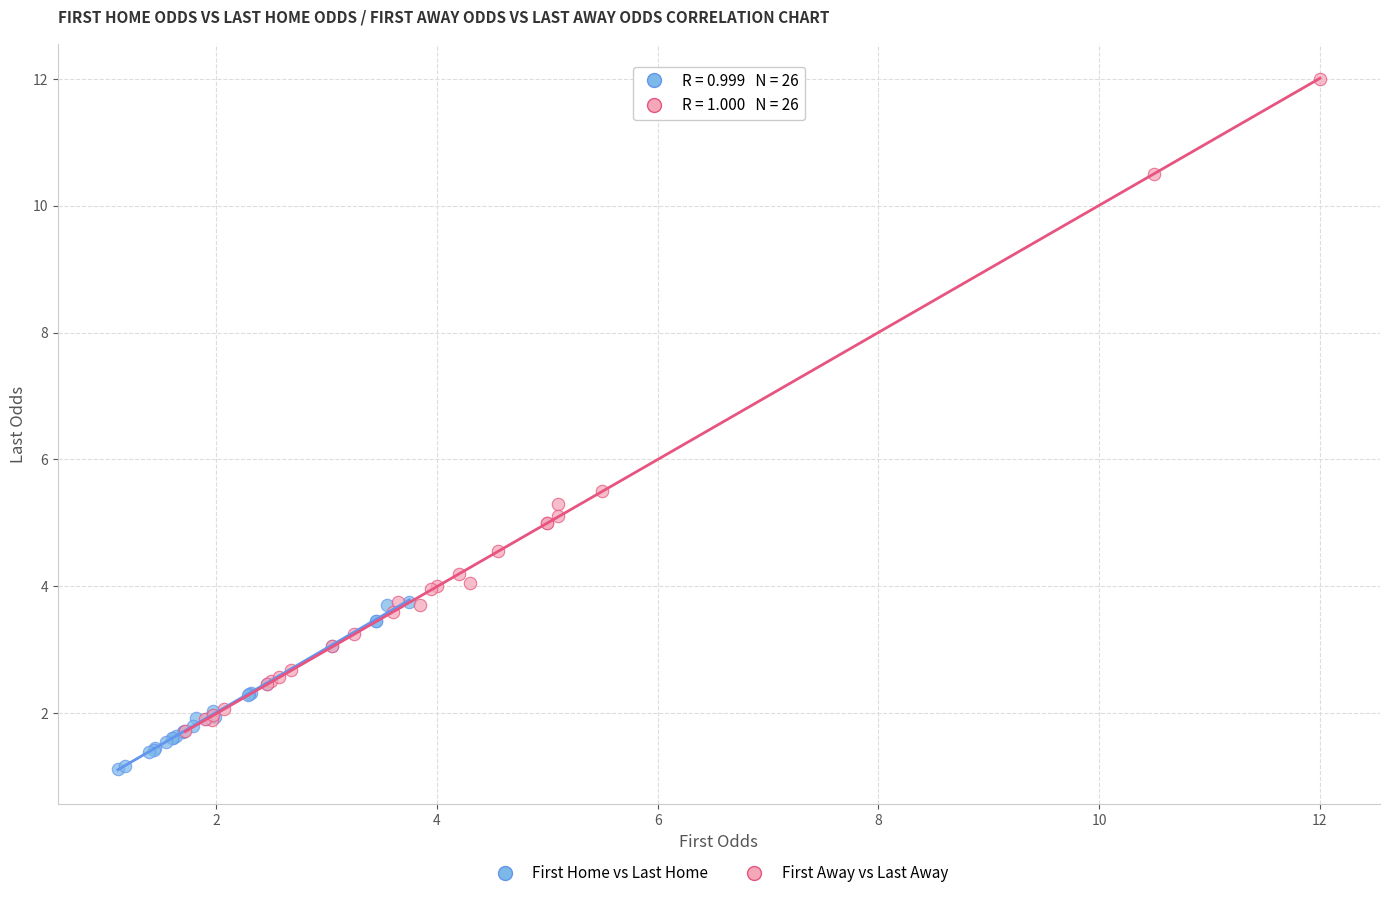

Which series contains the lowest Y value?

First Home vs Last Home